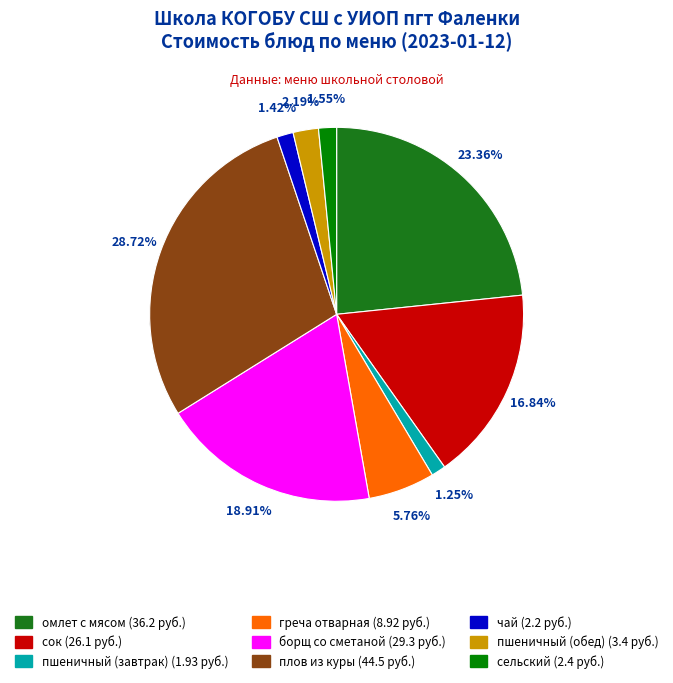

To the nearest percent, what percentage of the pie is плов из куры?

29%